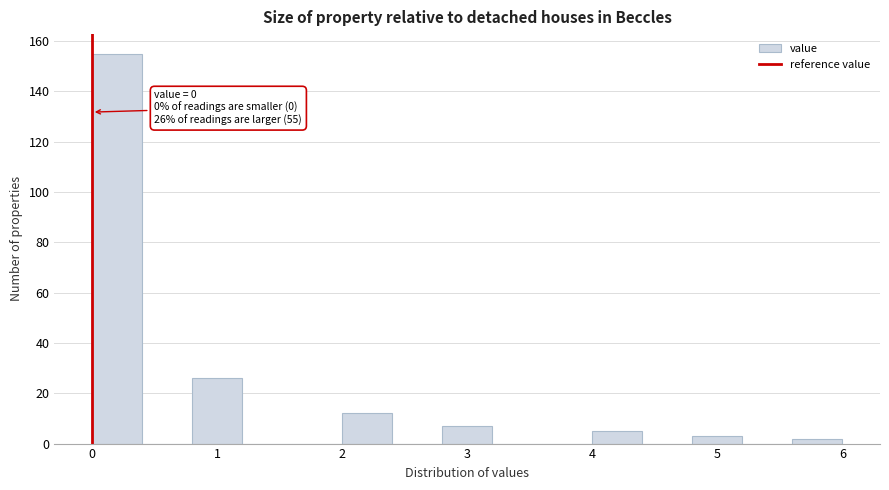

Over which range of the x-axis is the bar tallest?

0.0 to 0.4